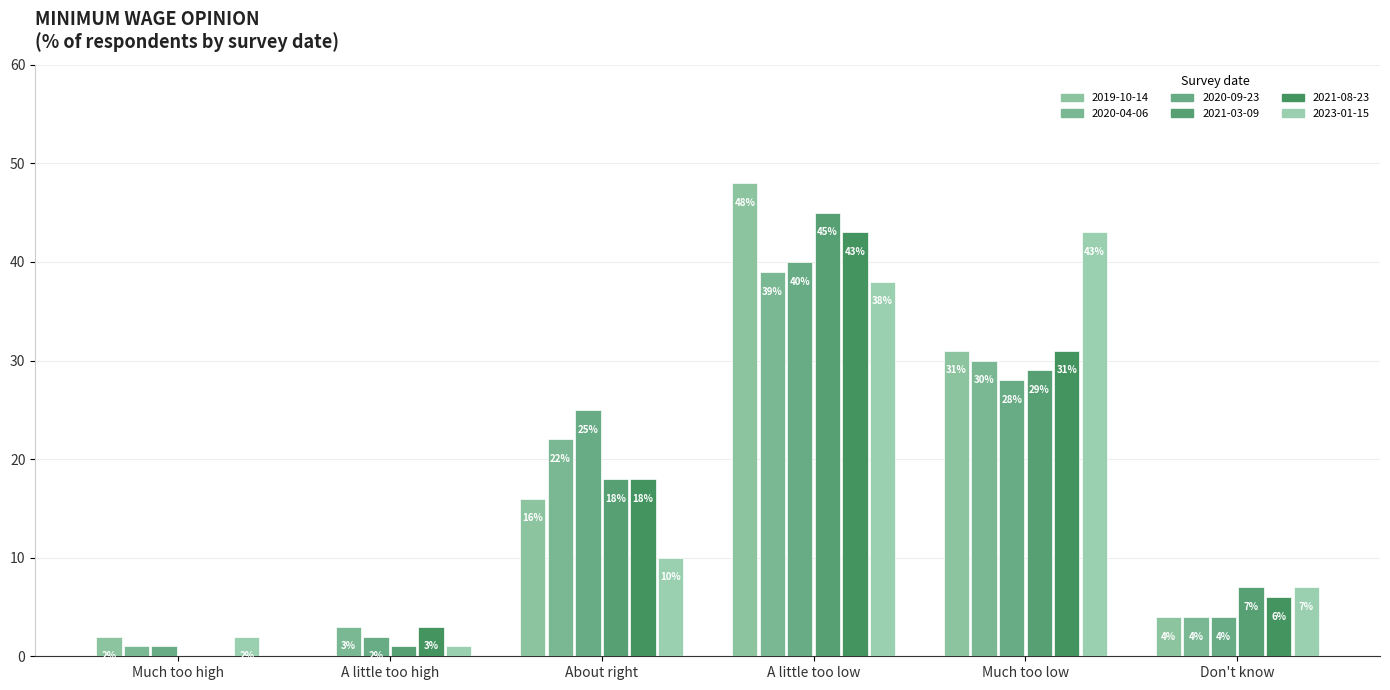

Which series changed the most between Much too high and About right?

2020-09-23